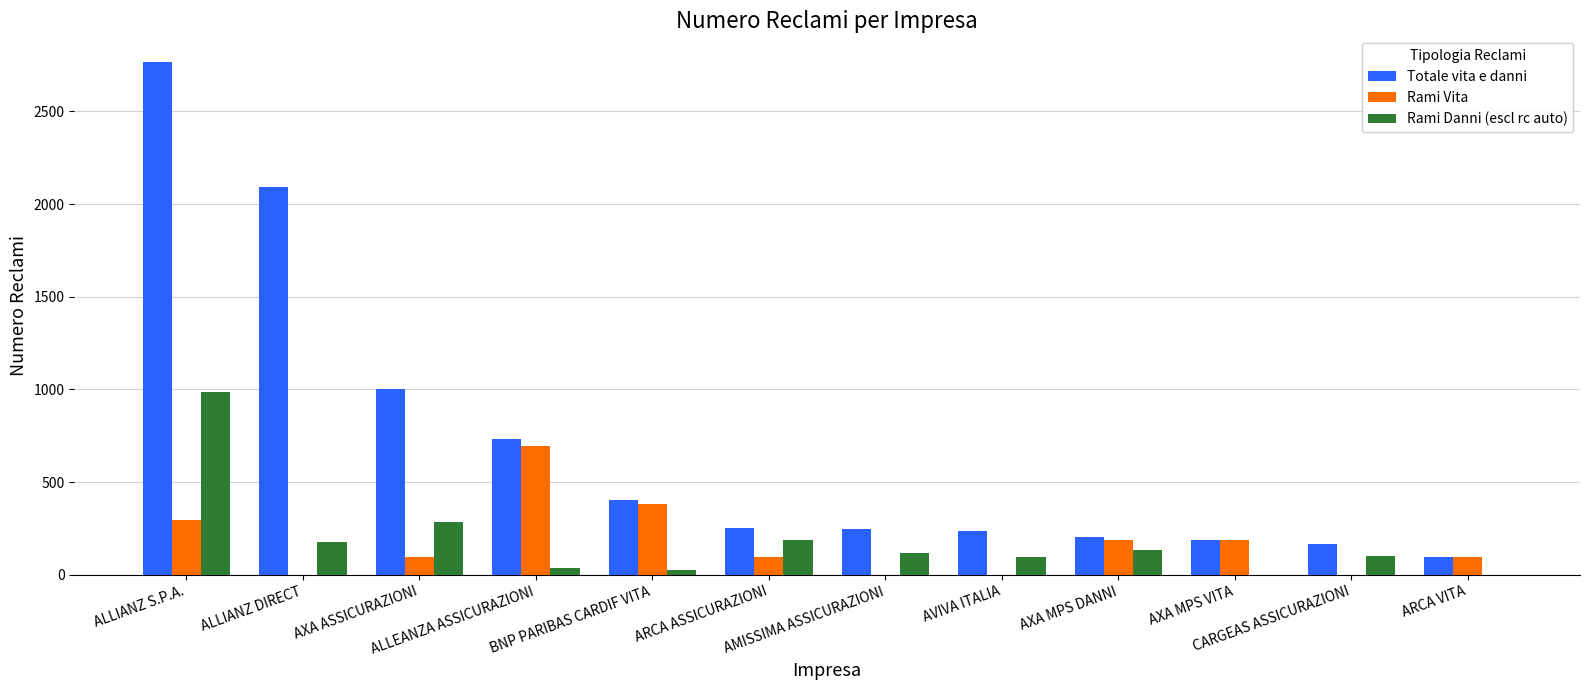

What is the greatest value displayed?

2767